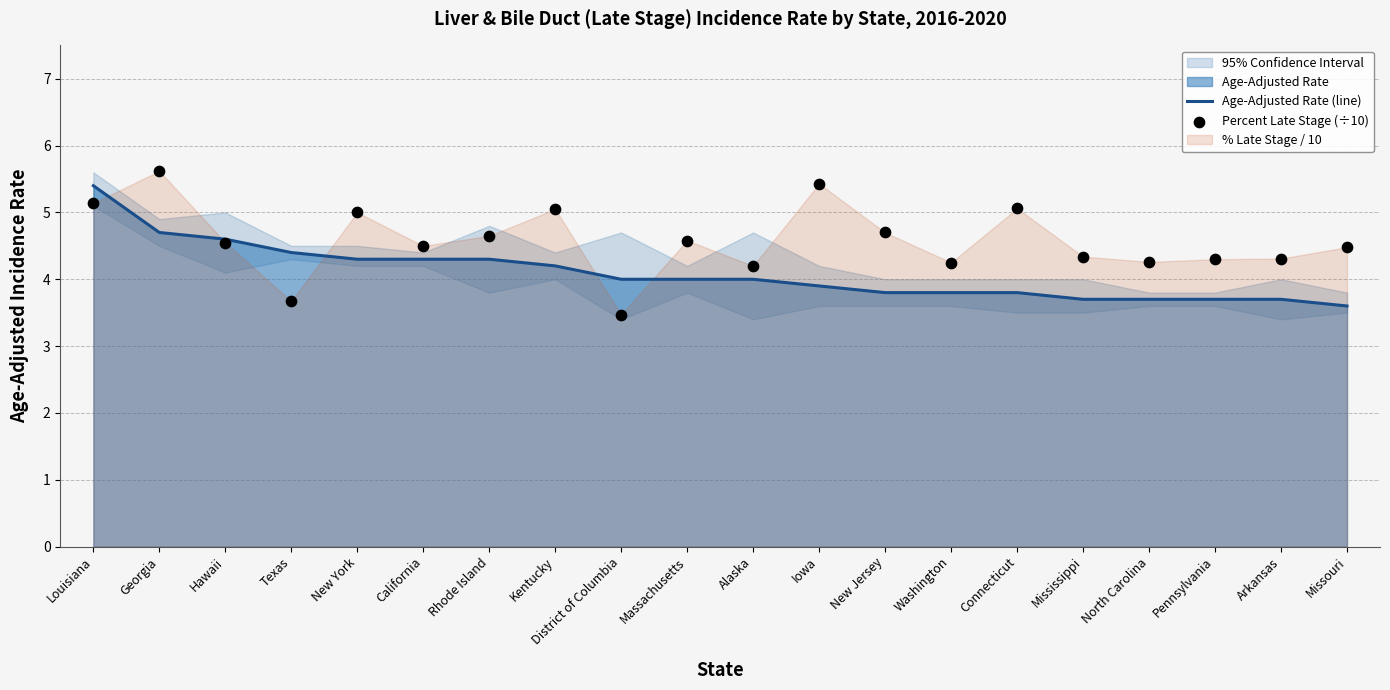

At which category is the sum across all series the highest?

Louisiana